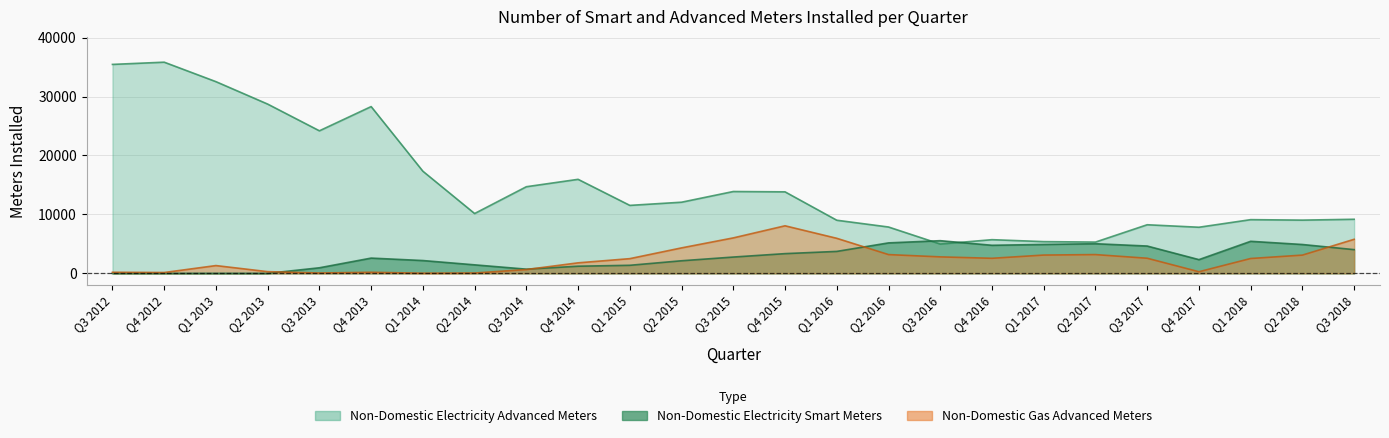

What is the difference between the second highest and second lowest values in the Non-Domestic Gas Advanced Meters series?

5959